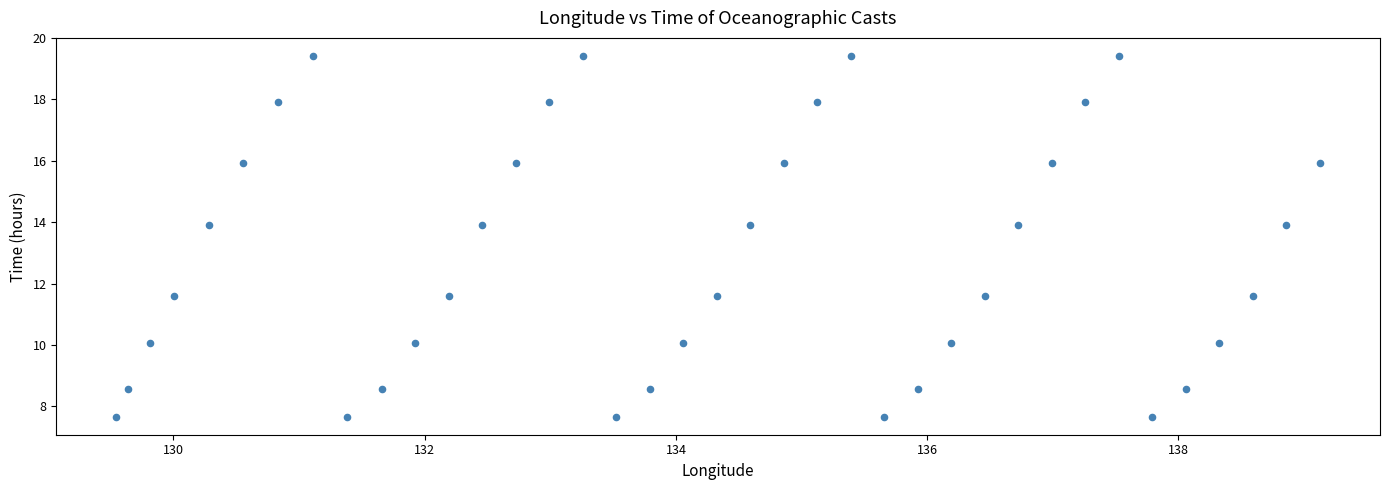

What is the range of Y values (max minus min)?

11.8